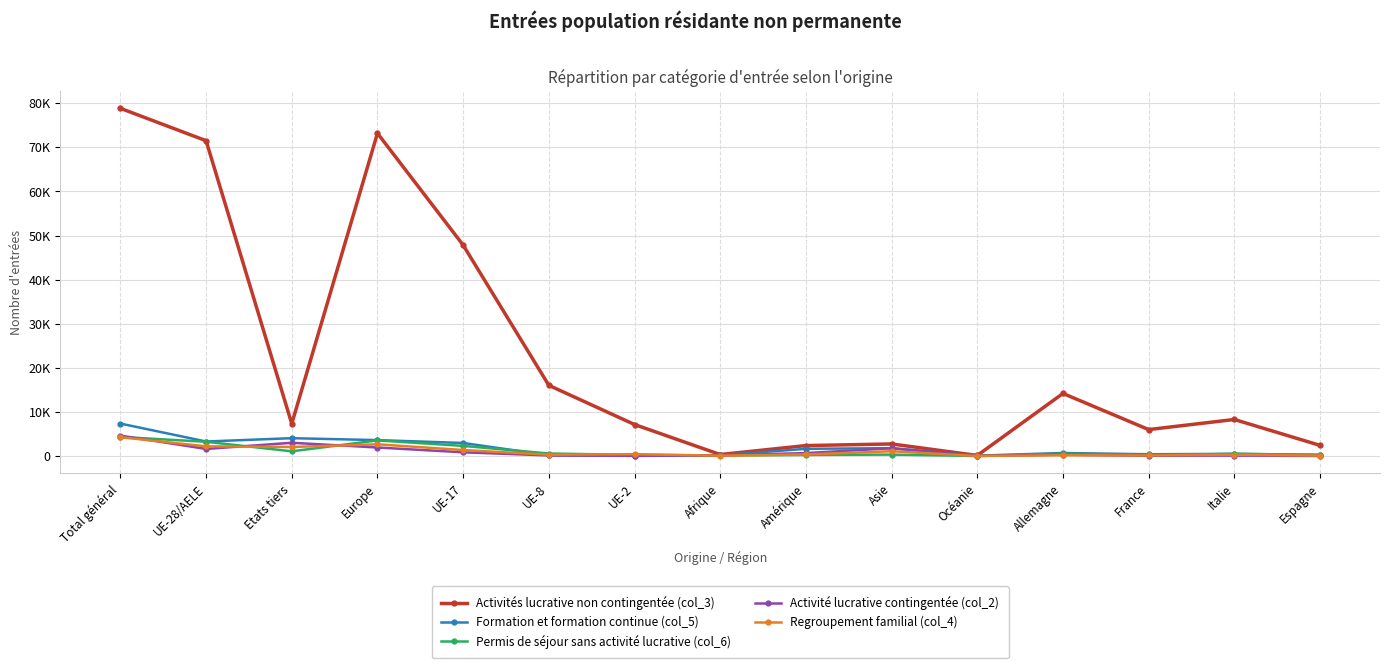

Which series has the widest spread of values?

Activités lucrative non contingentée (col_3)